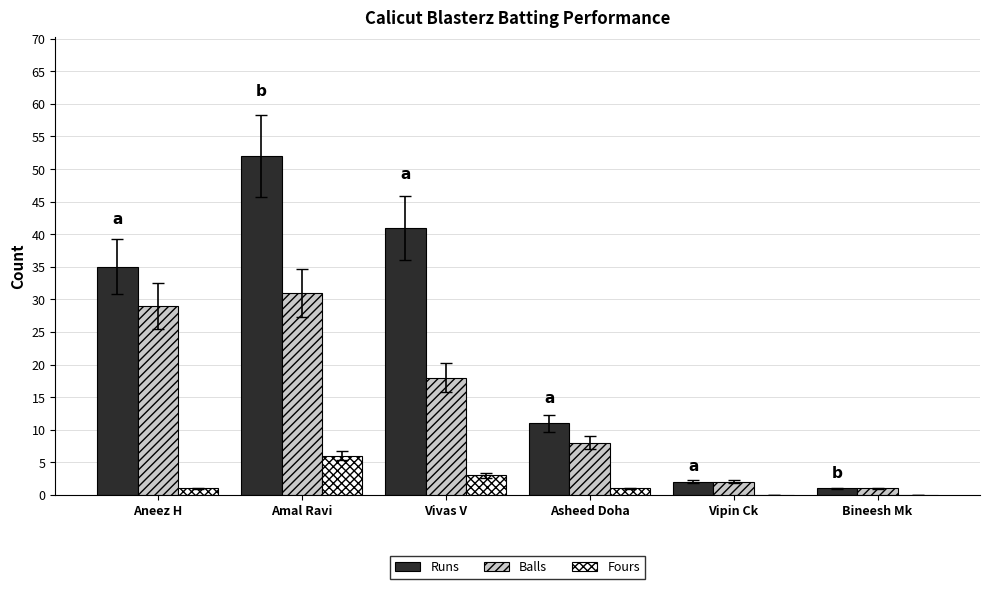

Is the value of Runs at Bineesh Mk greater than the value of Balls at Aneez H?

No